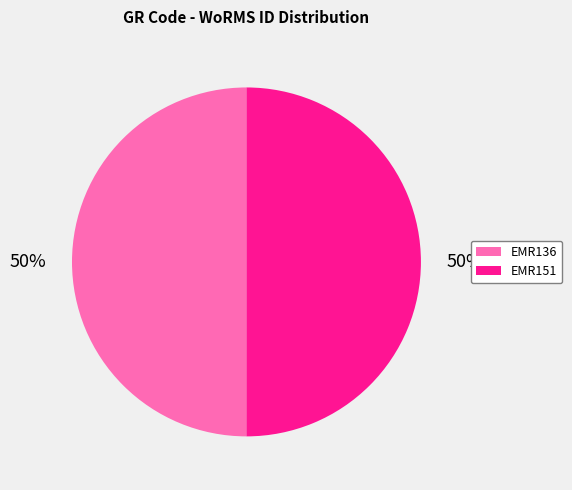

What is the ratio of the value at EMR136 to the value at EMR151?

1.0